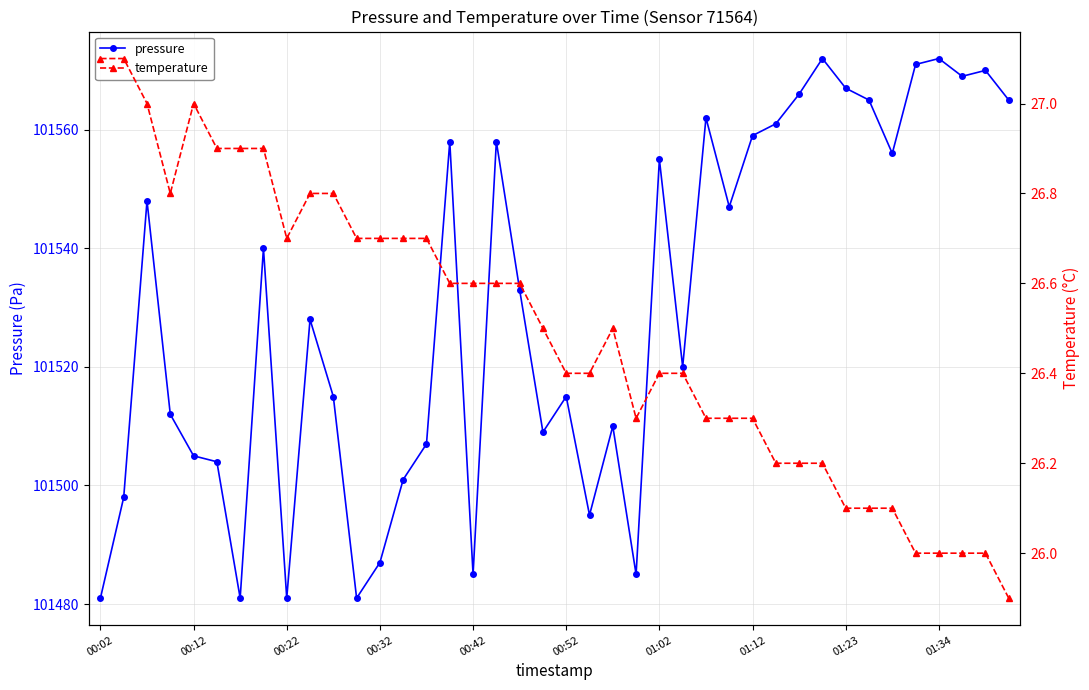

True or false: pressure has a value of 101569.0 at 37.

True